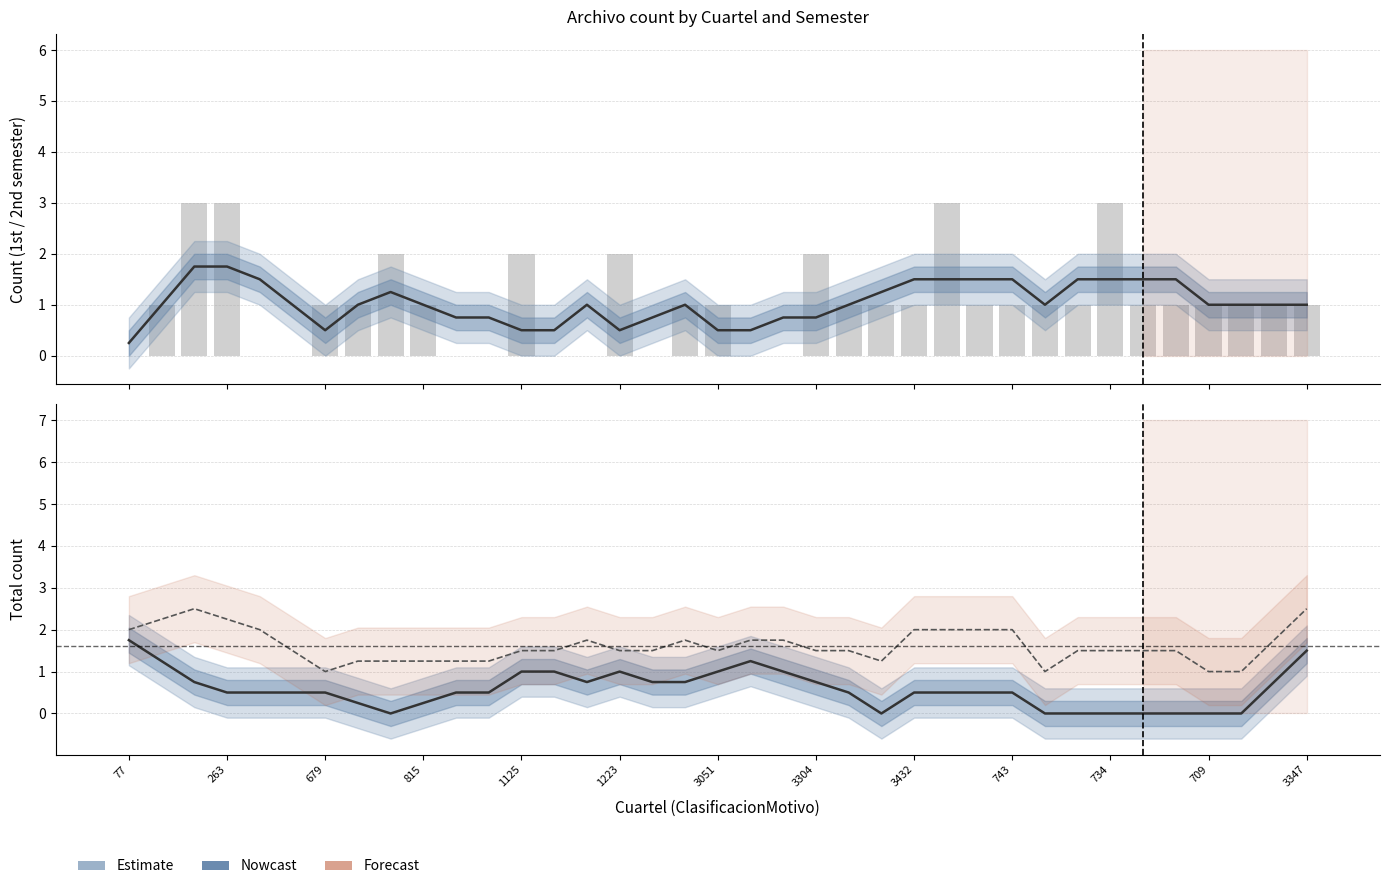

How many groups of bars are there?

37